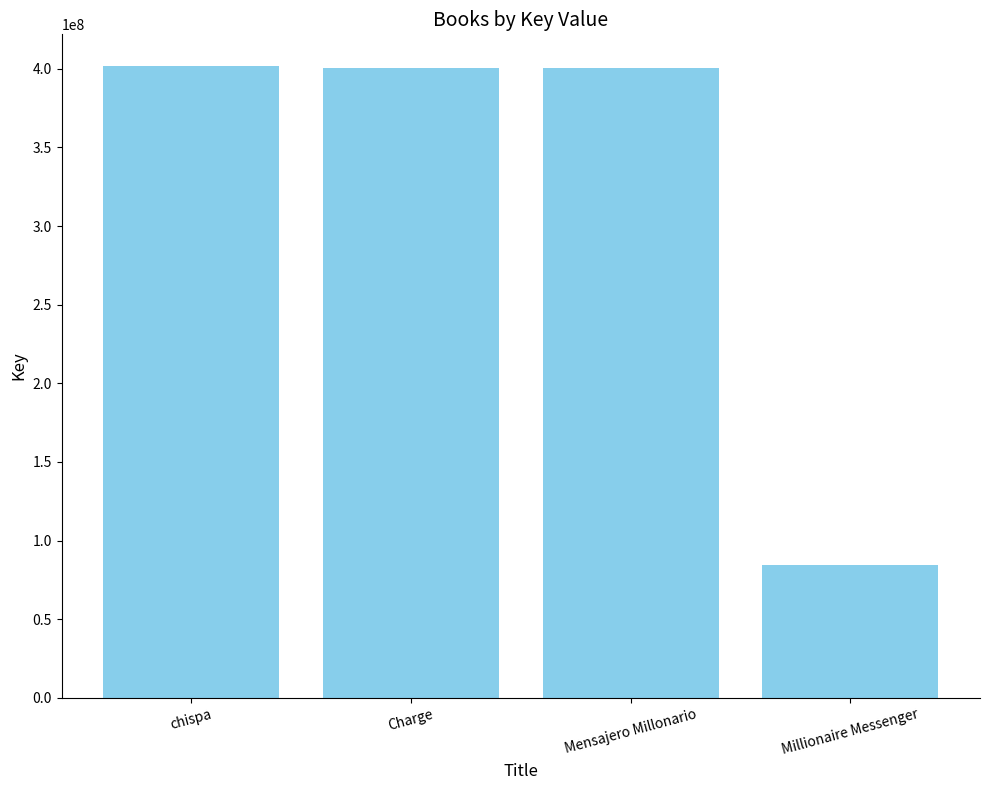

What is the approximate value at Millionaire Messenger?

84345902